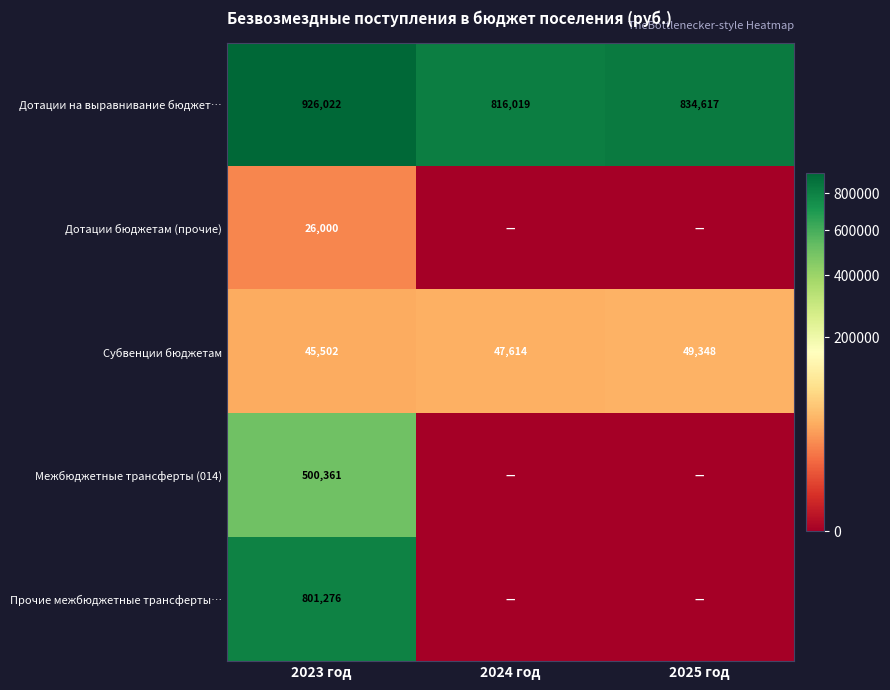

Is it true that Дотации на выравнивание бюджет… equals 633759 at 2023 год?

False